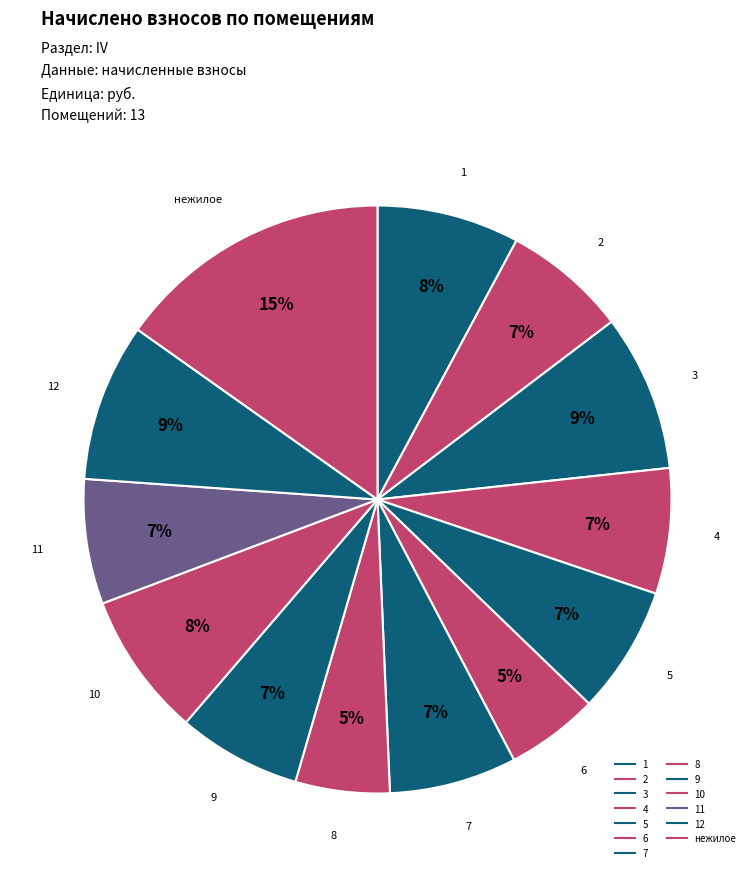

Count the number of slices in the pie.

13